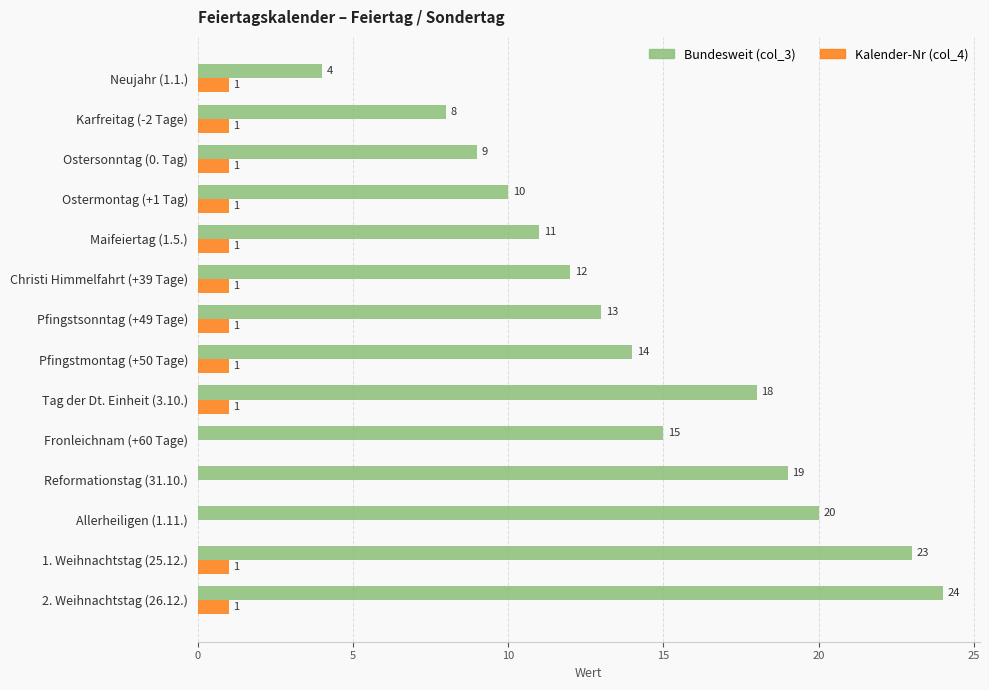

The Kalender-Nr (col_4) series shows 1 at Maifeiertag (1.5.). True or false?

True